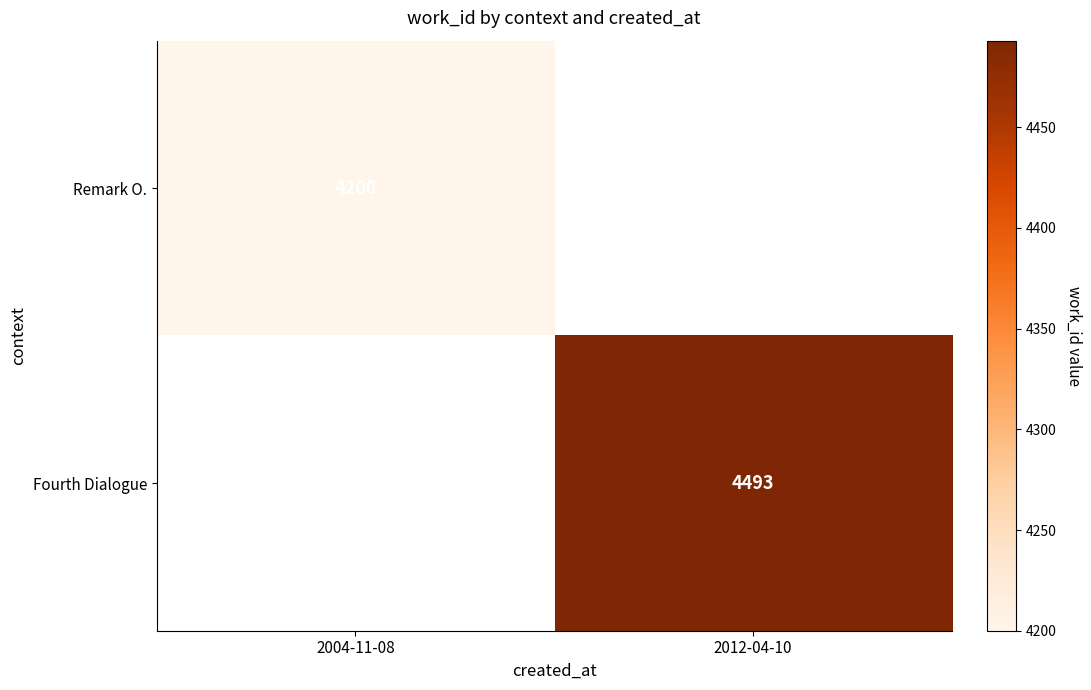

How many distinct data groups are displayed?

2